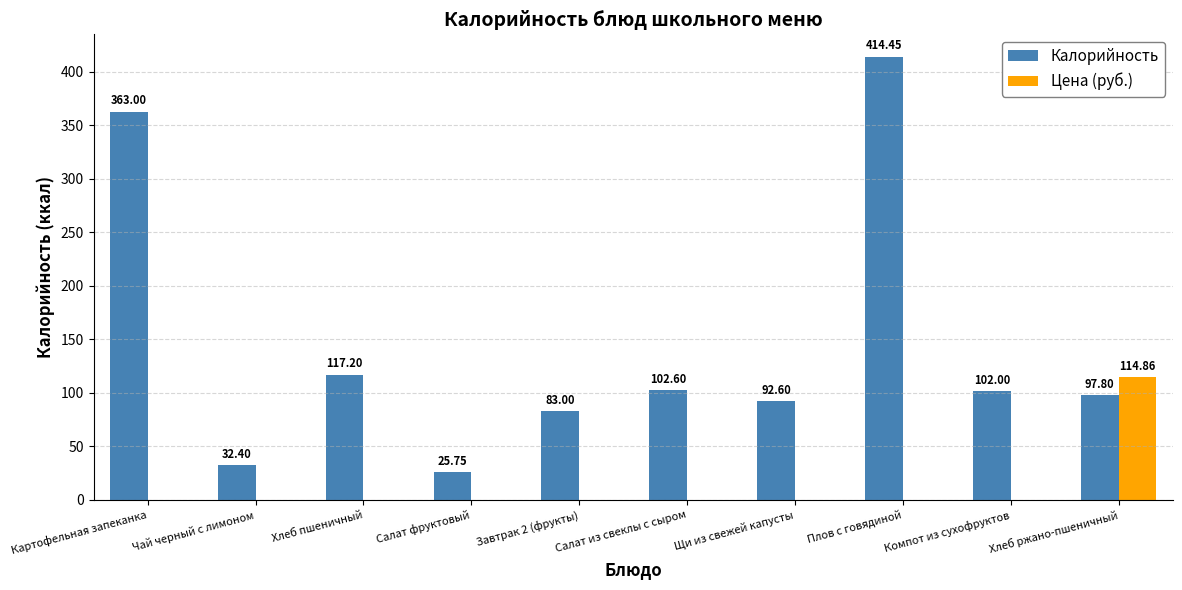

True or false: Калорийность has a value of 32.4 at Чай черный с лимоном.

True